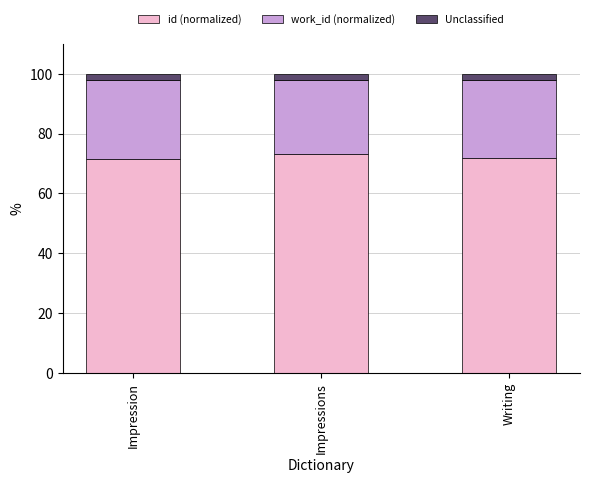

What is the lowest value of the id (normalized) series?

71.7